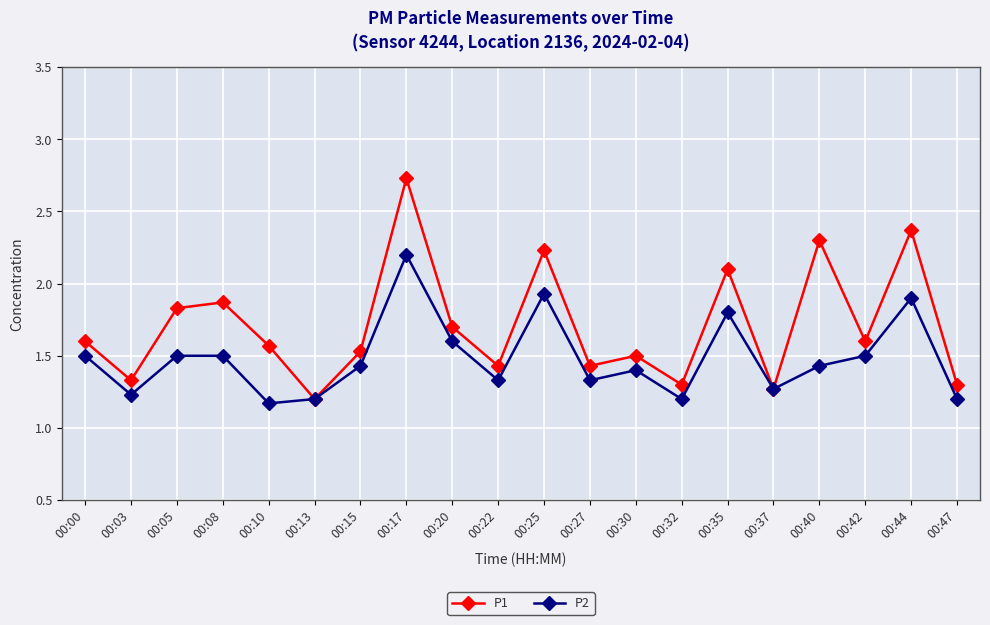

Which series has the largest range (max minus min)?

P1